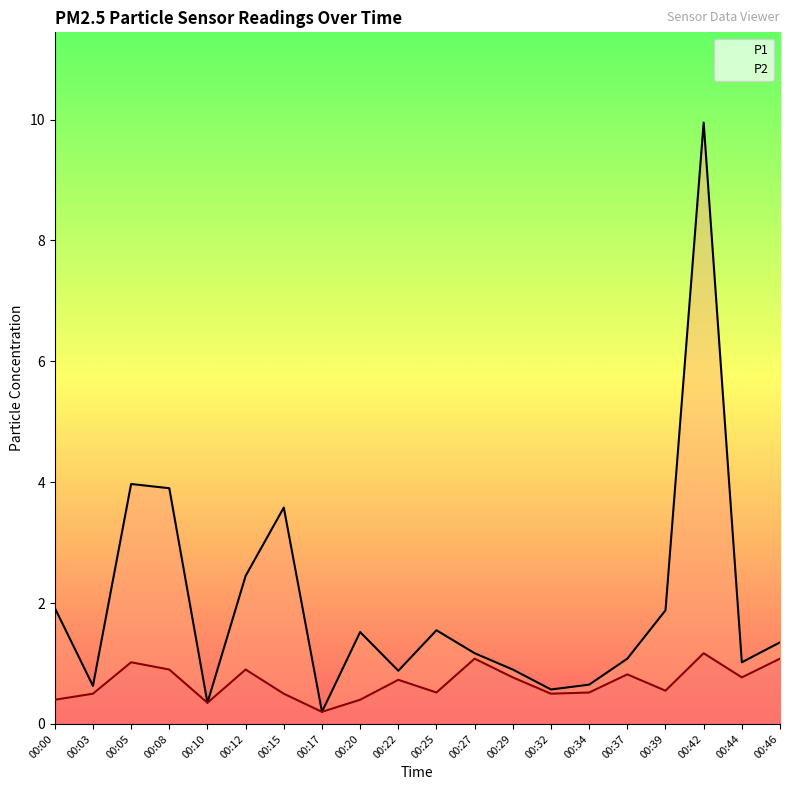

At which category is the sum across all series the highest?

00:42